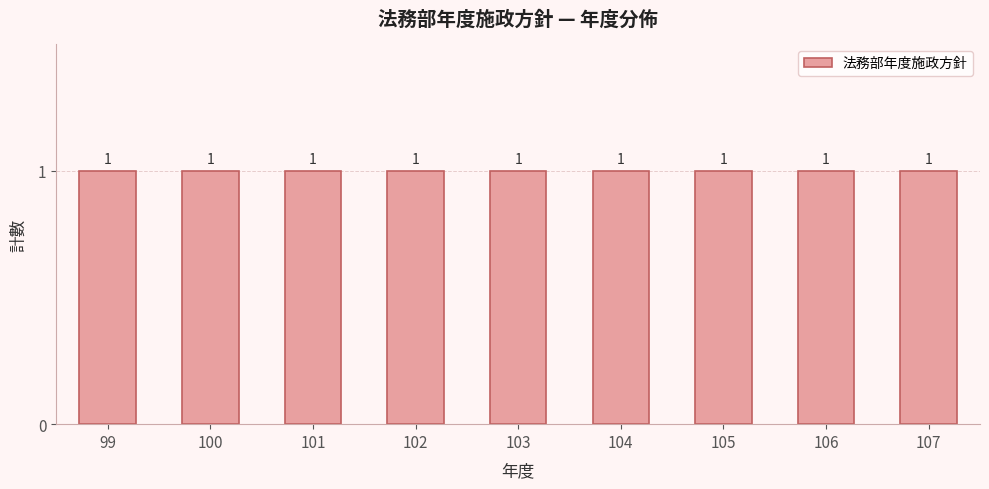

Which category has the lowest value across all series?

99